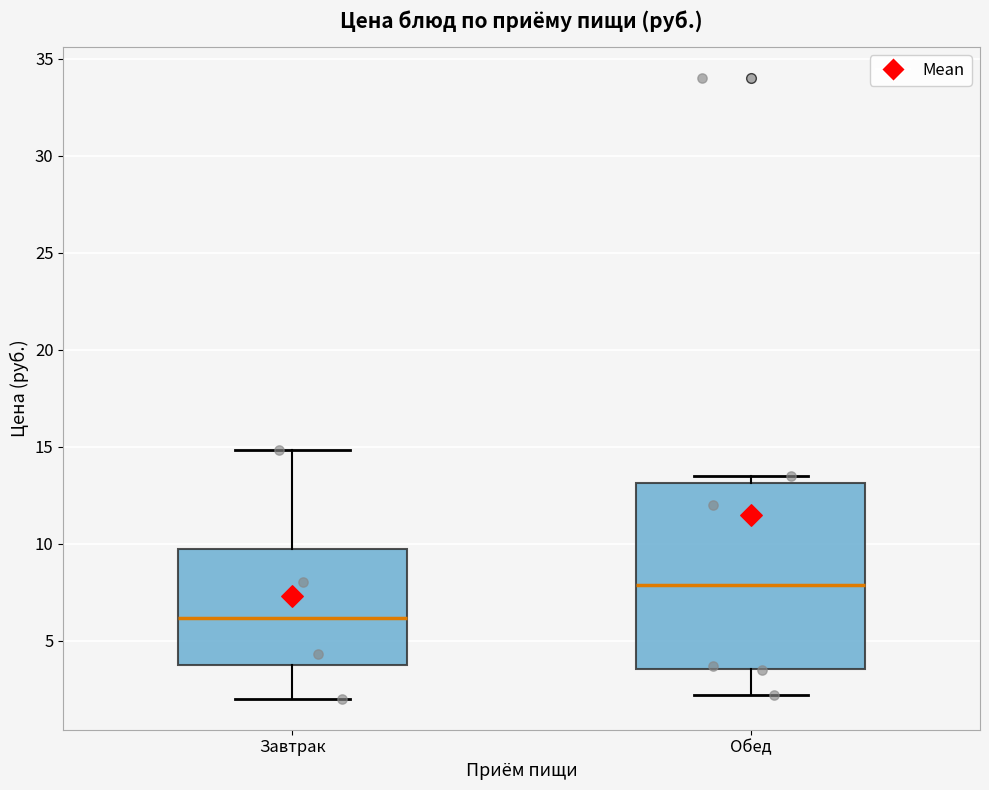

Reading left to right, read every box against the y-axis: the position of its median line, the range the box covers, and the ends of its whiskers. The values are not printed on the chart, so give them approximately, as read against the axis.

Завтрак: median 6.0, box 3.5 to 9.5, whiskers 2.0 to 15.0
Обед: median 8.0, box 3.5 to 13.0, whiskers 2.0 to 13.5